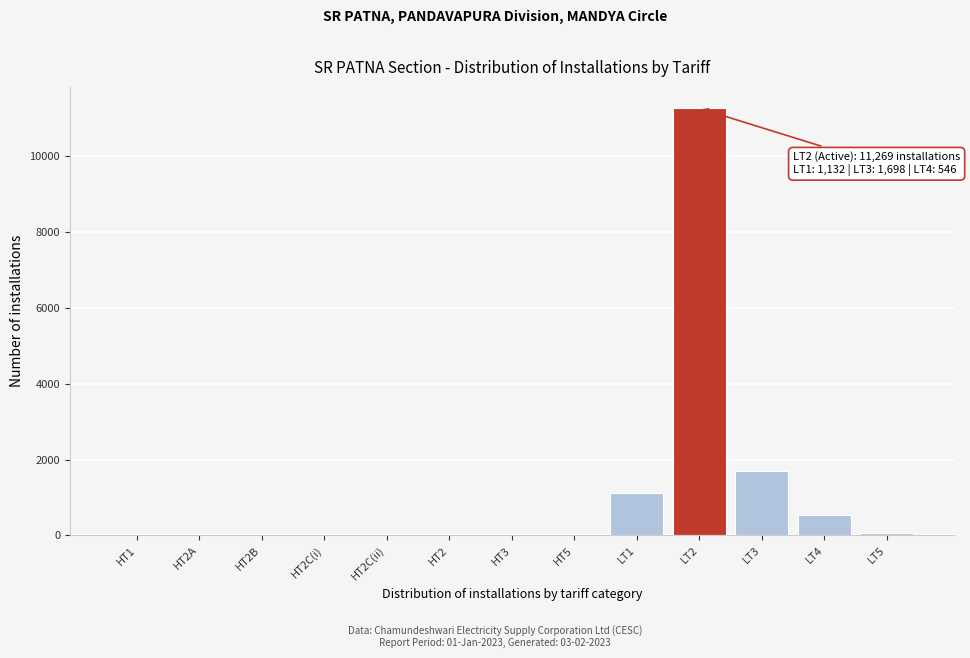

Which label corresponds to the largest value in the chart?

LT2